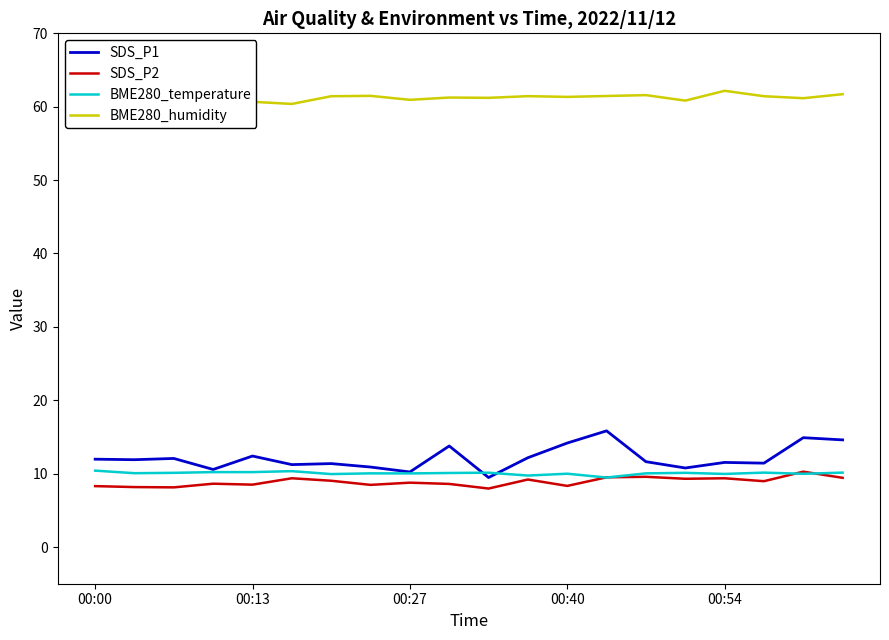

Which series has the widest spread of values?

SDS_P1